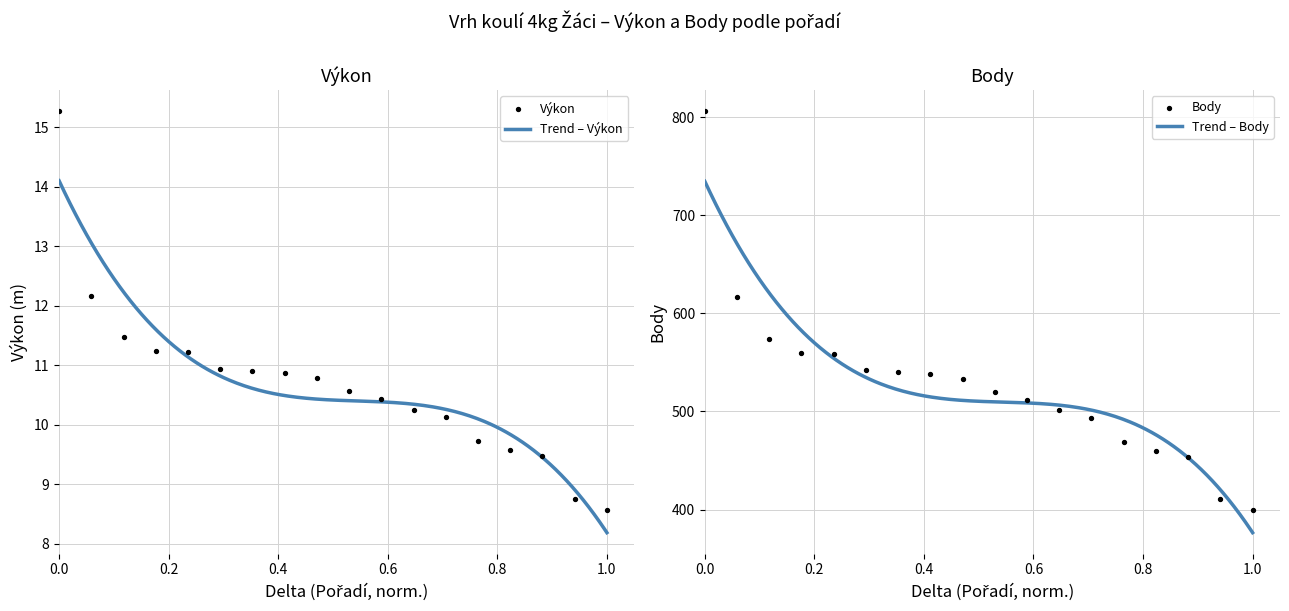

Which series contains the lowest Y value?

Výkon